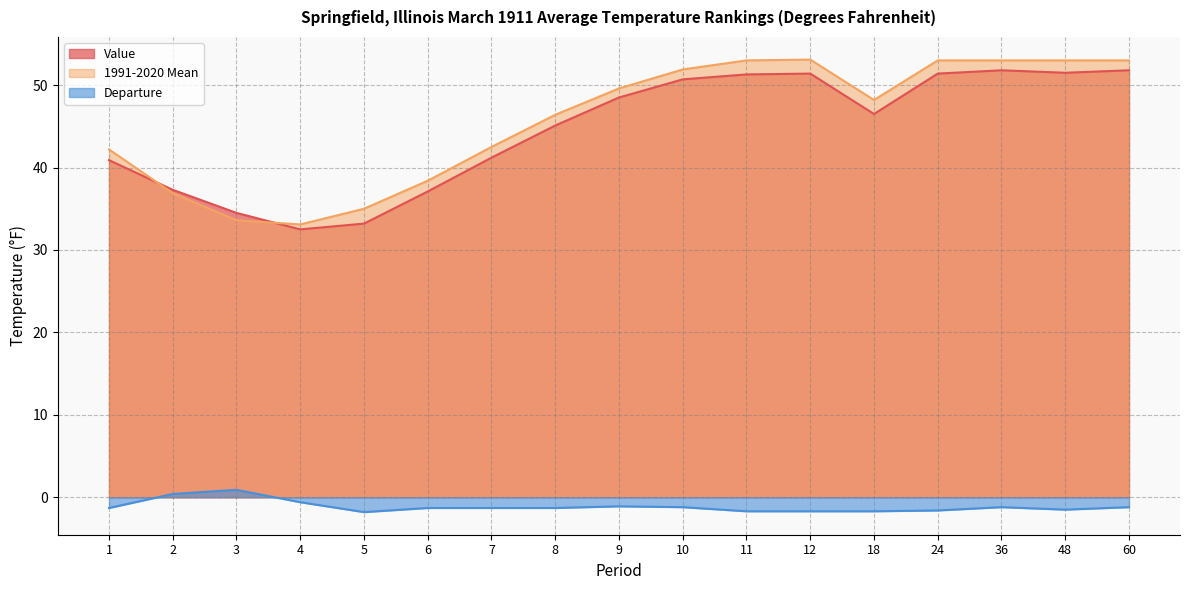

Reading left to right, extract all data points from this chart.

Value: 40.9	37.3	34.5	32.5	33.2	37.1	41.2	45.1	48.5	50.7	51.3	51.4	46.5	51.4	51.8	51.5	51.8
1991-2020 Mean: 42.2	36.9	33.6	33.1	35.0	38.4	42.5	46.4	49.6	51.9	53.0	53.1	48.2	53.0	53.0	53.0	53.0
Departure: -1.3	0.4	0.9	-0.6	-1.8	-1.3	-1.3	-1.3	-1.1	-1.2	-1.7	-1.7	-1.7	-1.6	-1.2	-1.5	-1.2